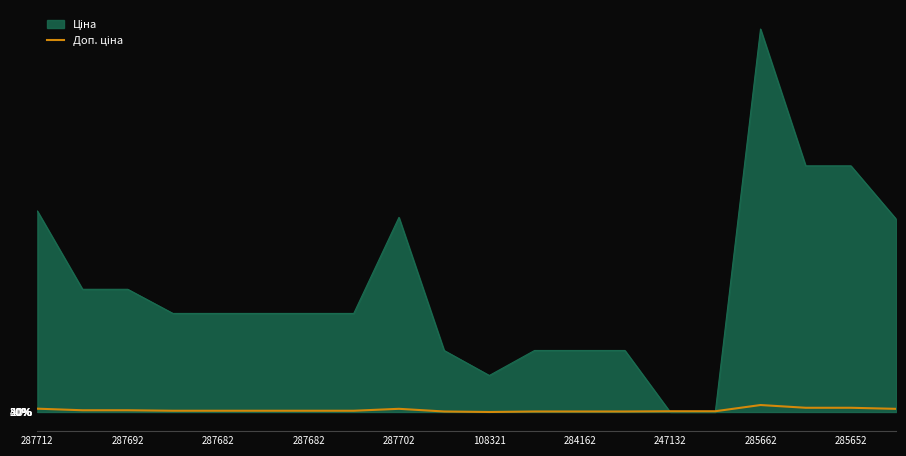

What is the maximum value shown in the chart?

51106.1